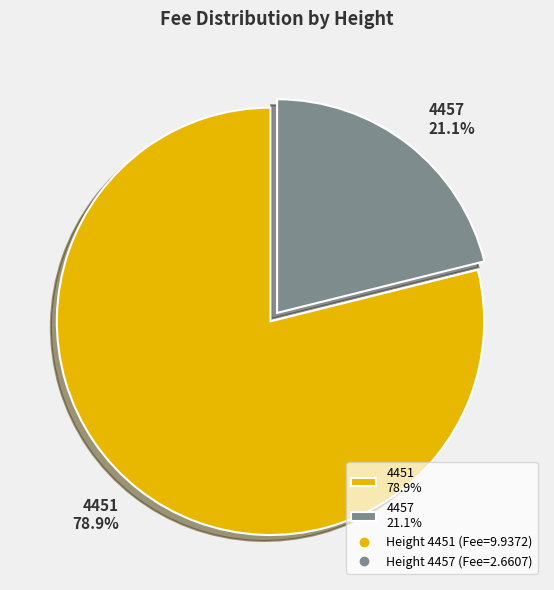

Is 4457 the majority of the pie?

No